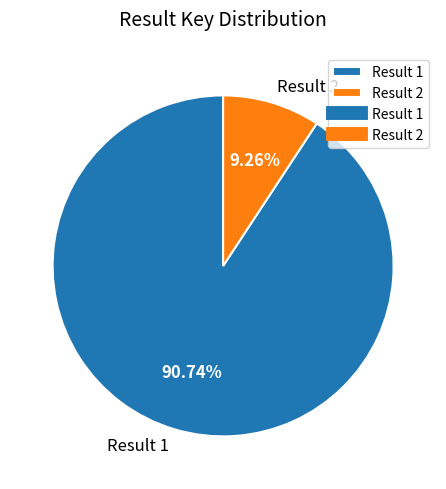

What percentage is the Result 1 slice, to the nearest percent?

91%